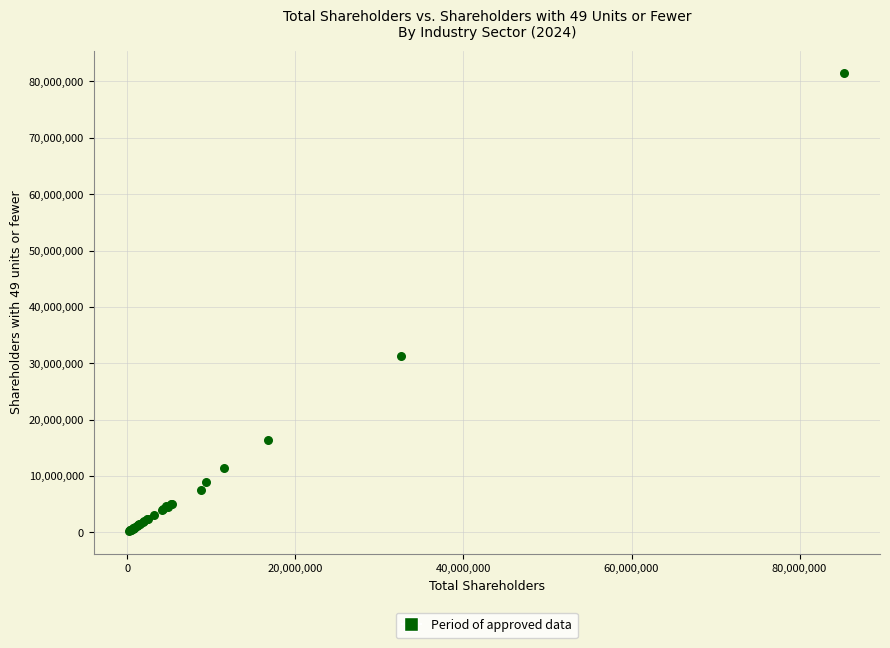

What Y value in the scatter plot is closest to 40839846?

31312305